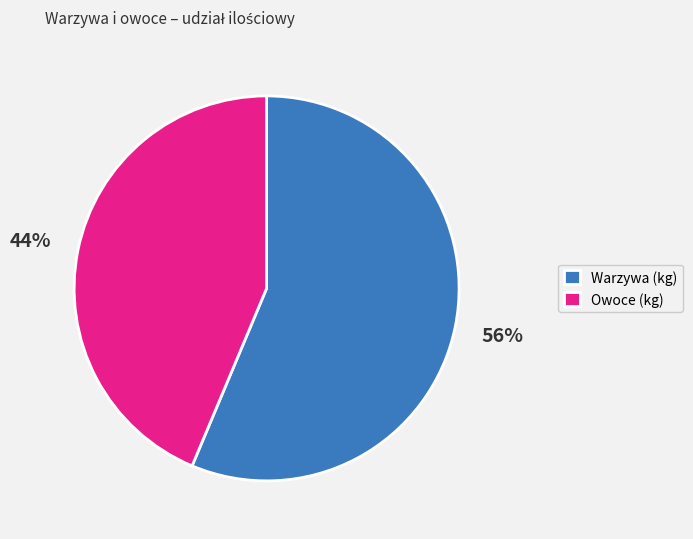

How many segments does this pie chart have?

2